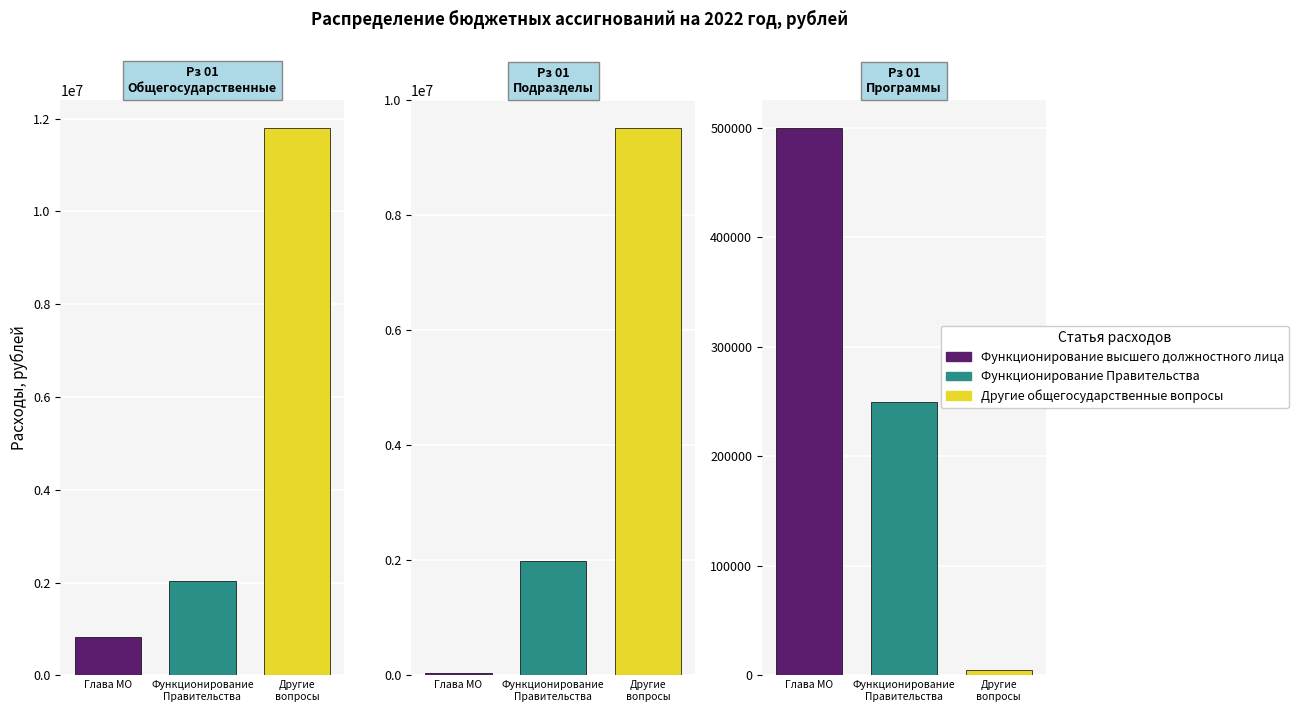

Which series has the widest spread of values?

Другие общегосударственные вопросы